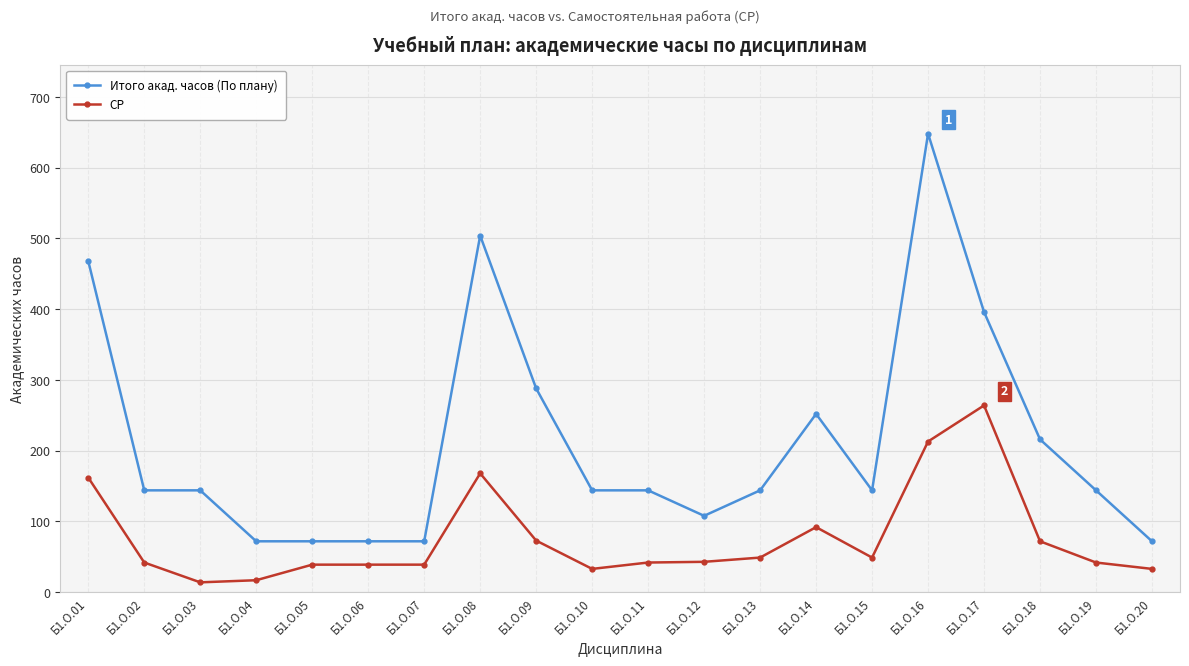

Is this an area chart (filled region under the line)?

No